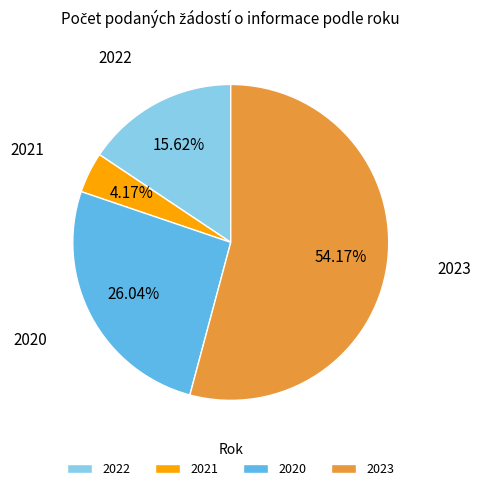

Which has a higher value, 2020 or 2021?

2020